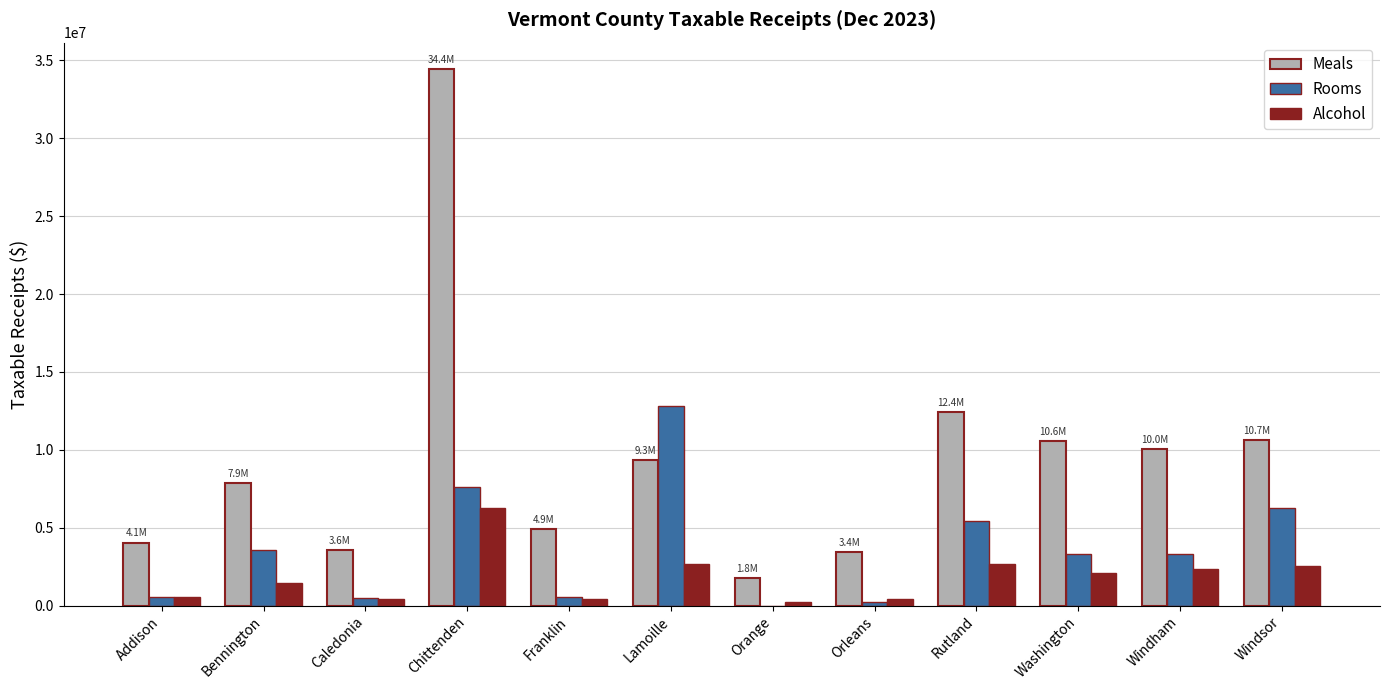

Which series changed the most between Addison and Washington?

Meals